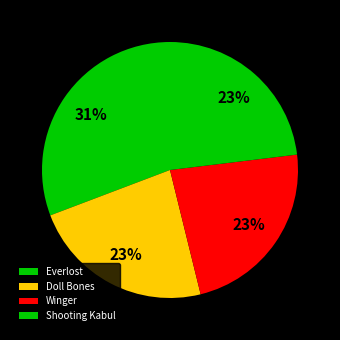

True or false: Shooting Kabul accounts for 11% of the total.

False